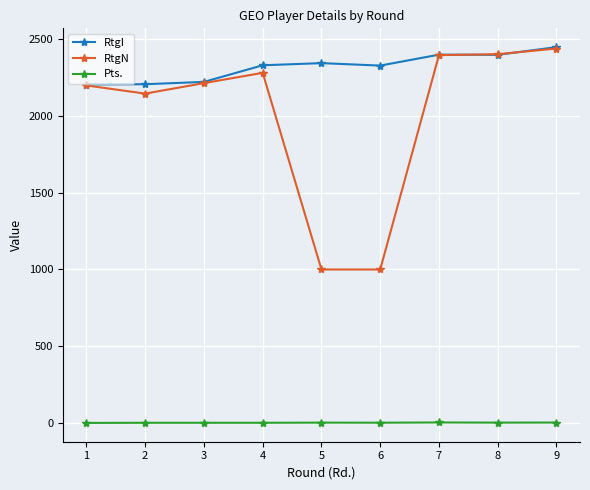

At which category is the sum across all series the highest?

9